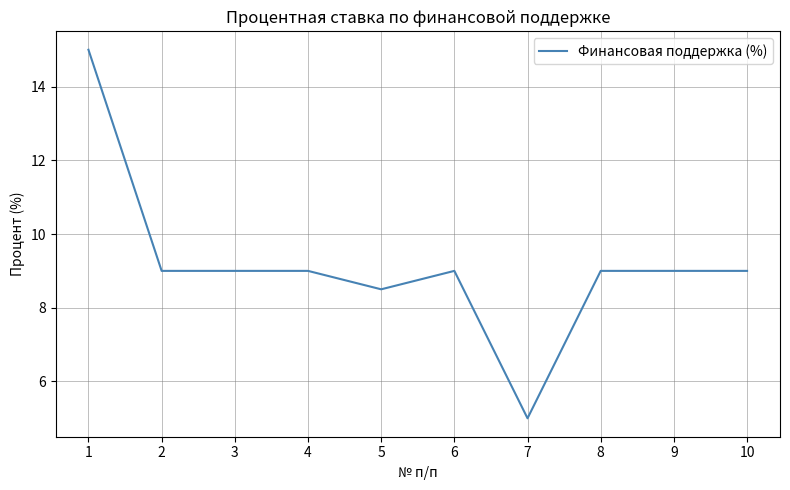

Does the chart have visible grid lines?

Yes